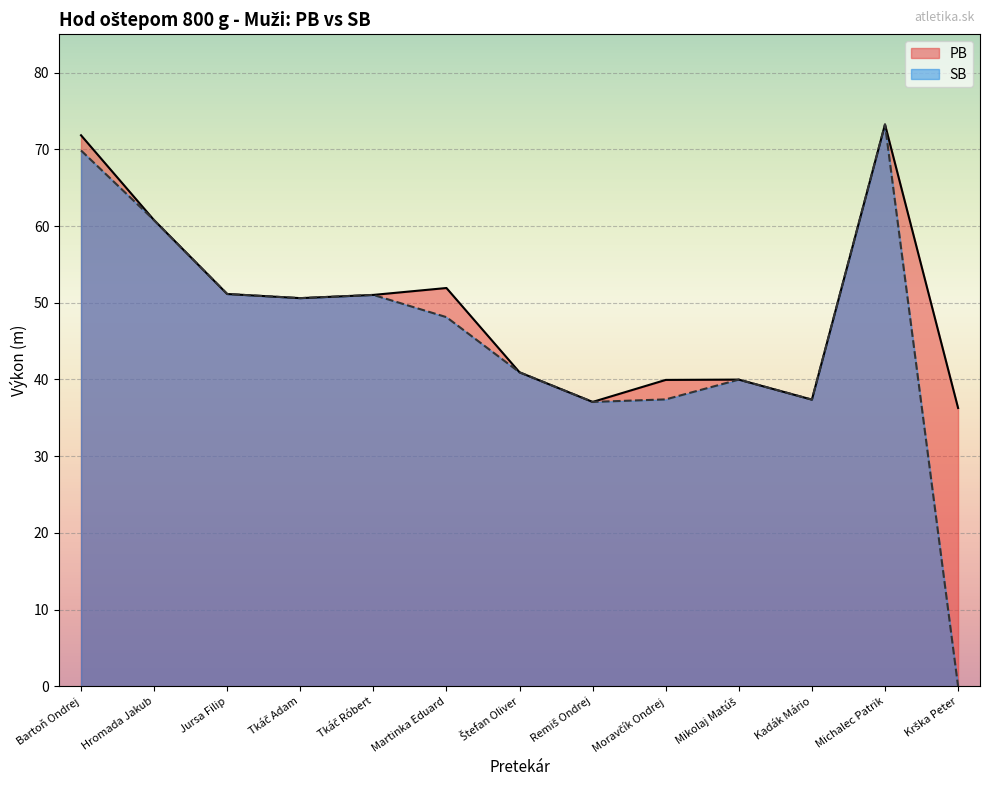

How many data points in SB are above 48?

7